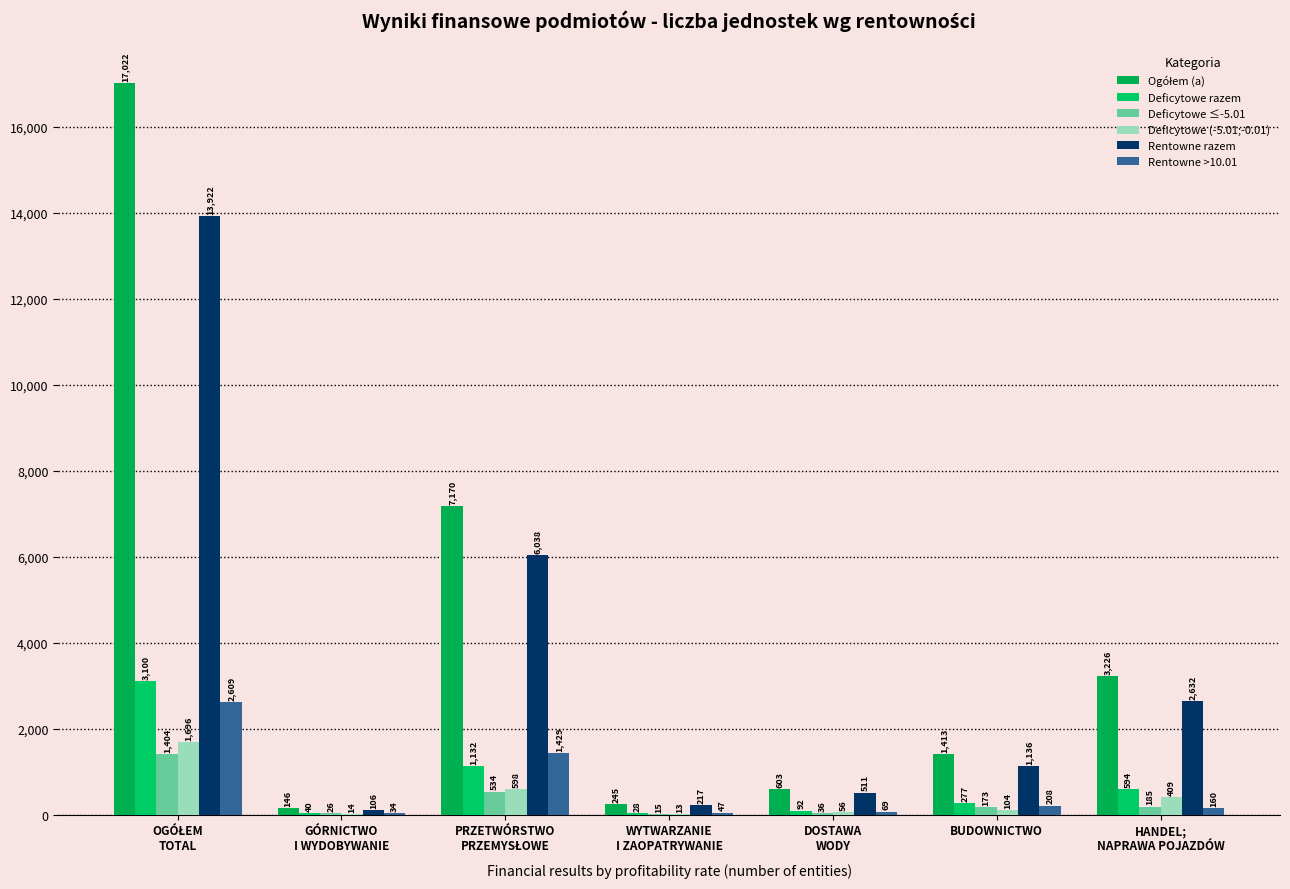

What position from the left is WYTWARZANIE
I ZAOPATRYWANIE?

4